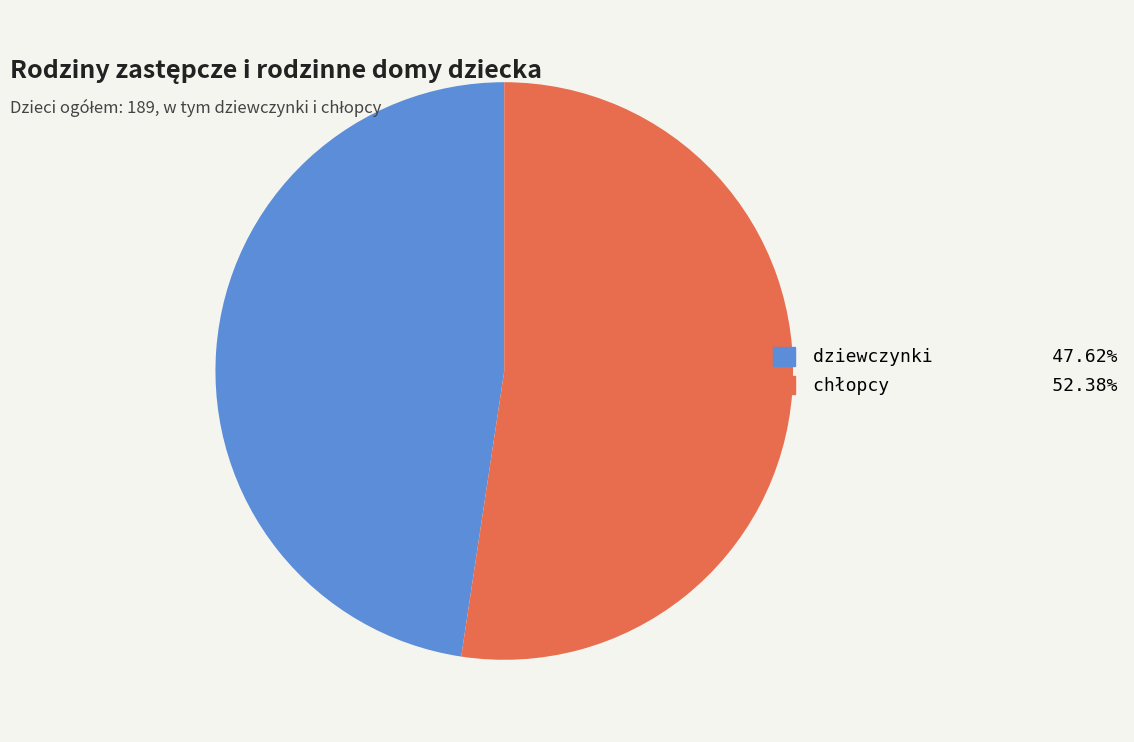

Does dziewczynki represent more than half of the total?

No